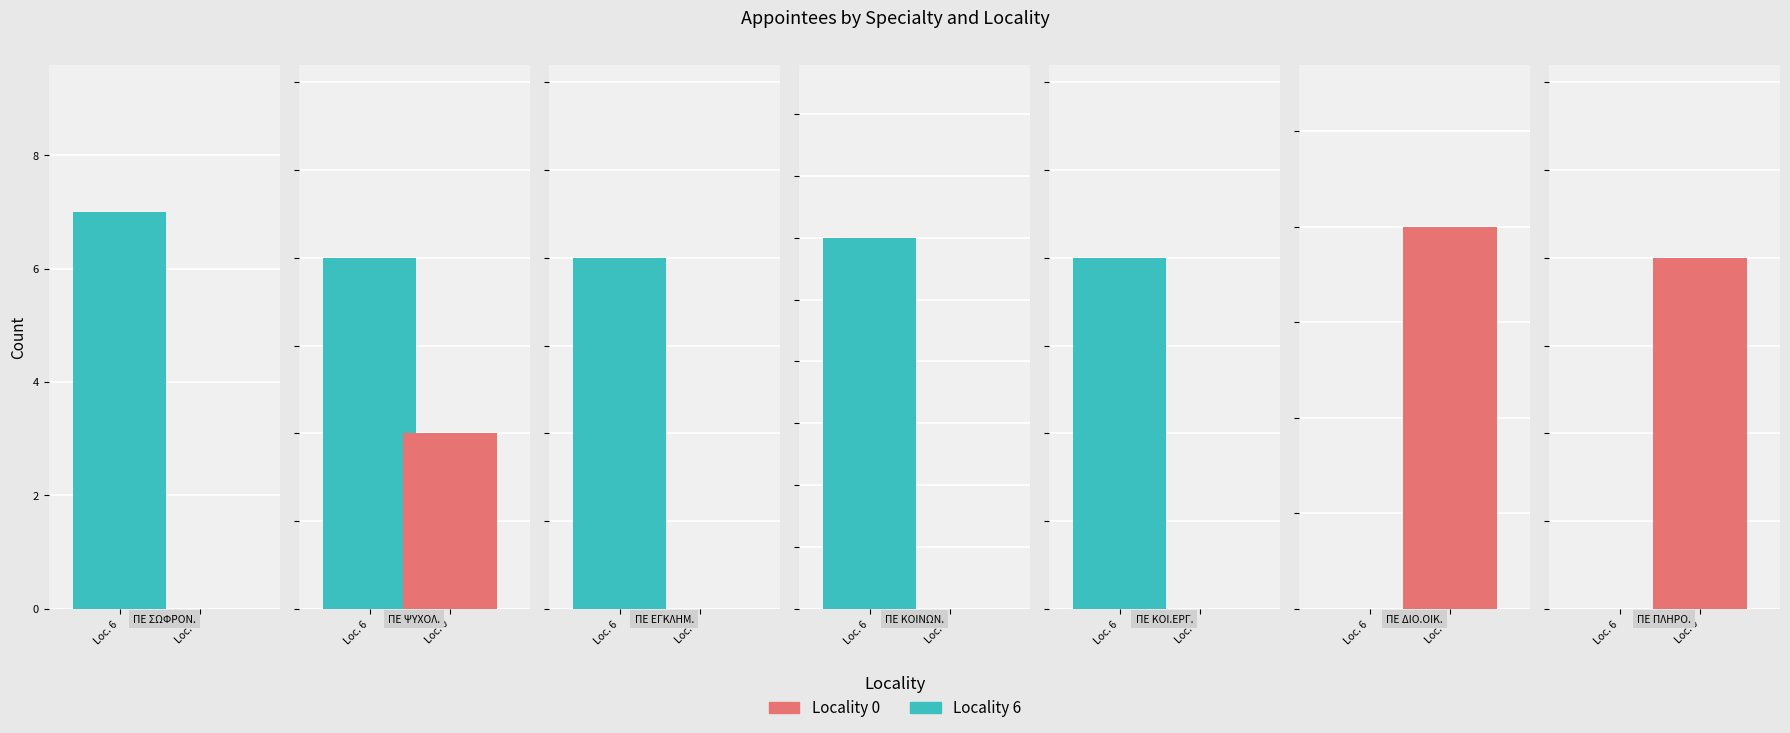

What is the lowest value of the ΕΝΤΟΠΙΟΤΗΤΑ 6 series?

18